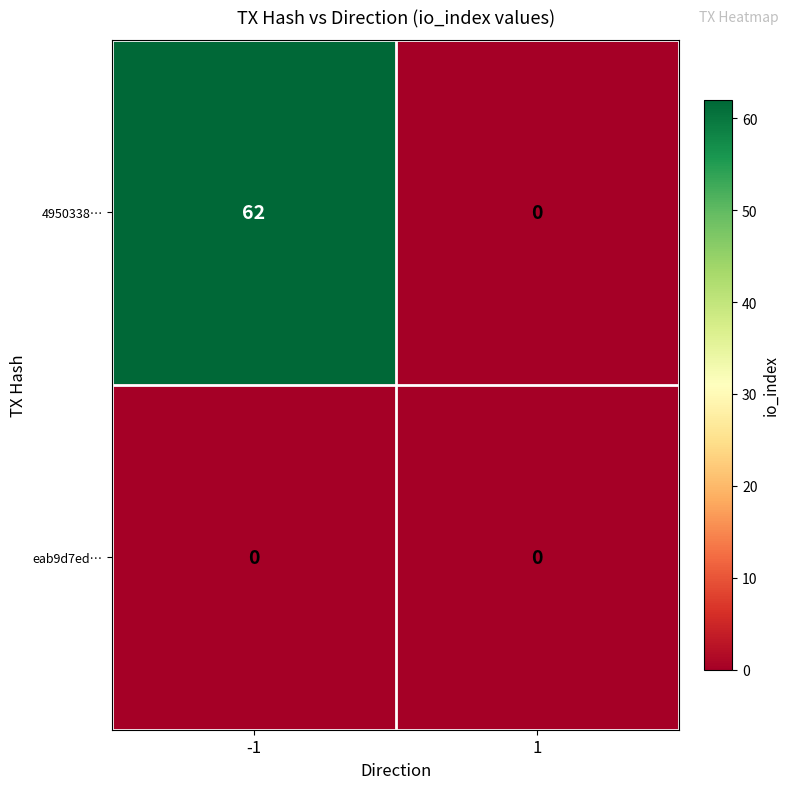

At how many categories does at least one series exceed 5?

1